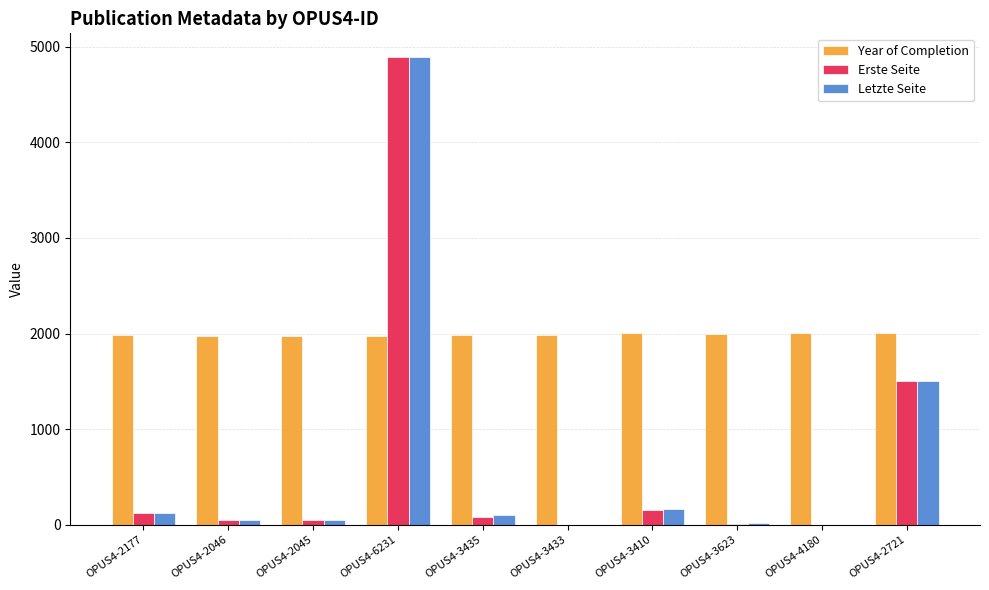

At which category is the sum across all series the highest?

OPUS4-6231